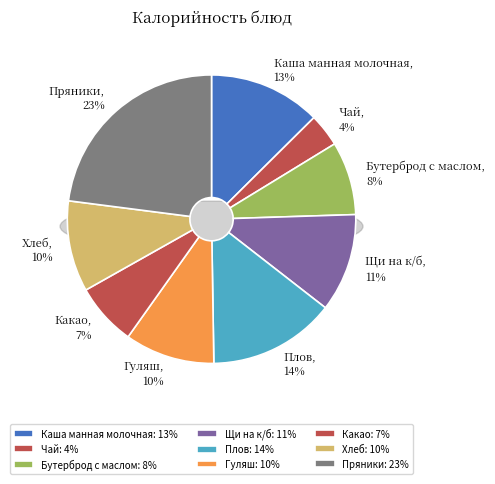

Do Пряники and Хлеб together represent more than half of the pie?

No